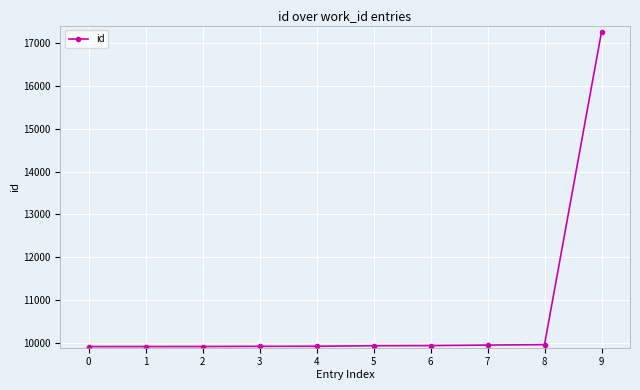

True or false: the data shows 5606 at 7.

False